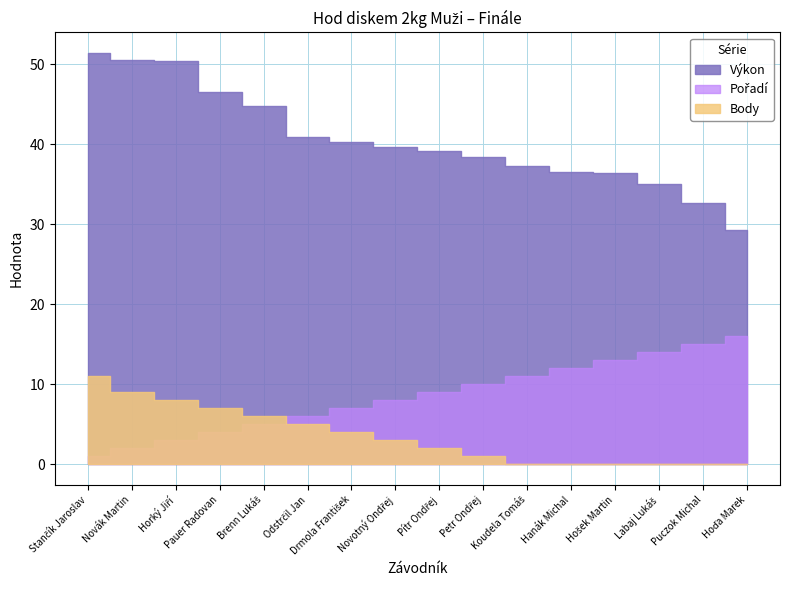

What is the value of the Výkon point at the 6th from the left?

41.0